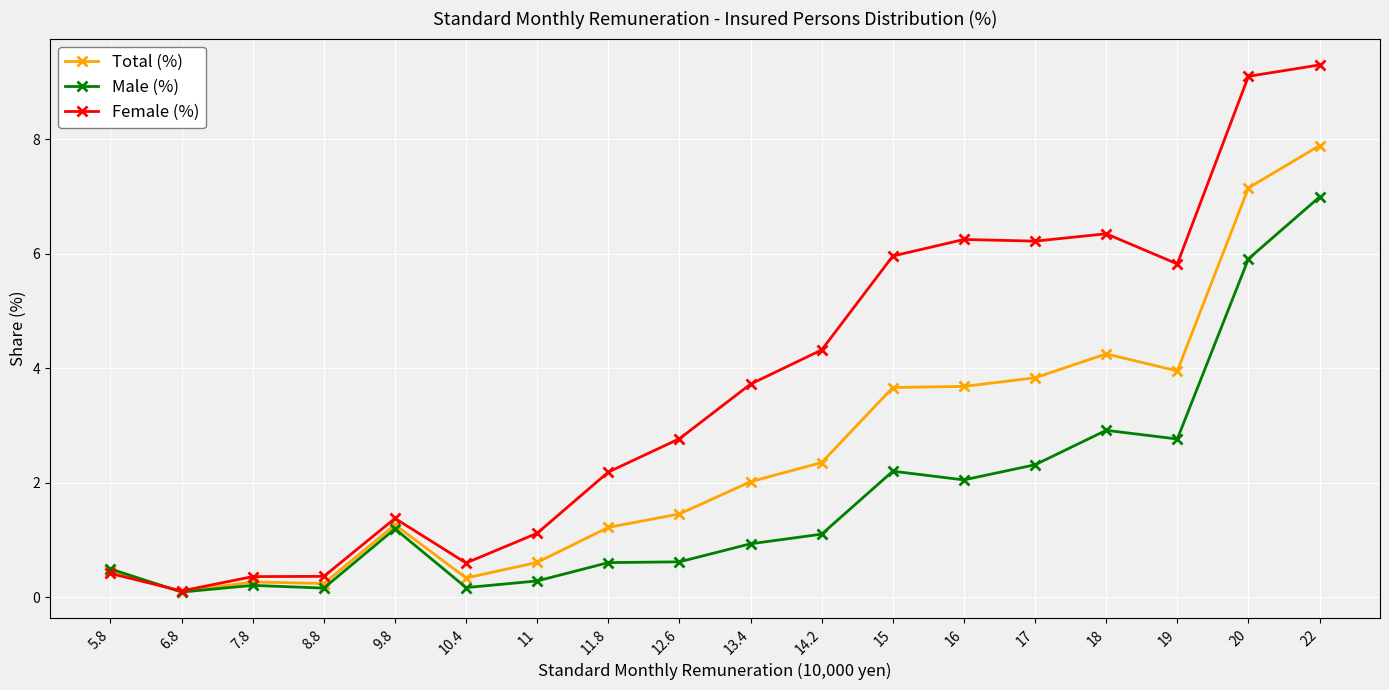

At which category does the chart reach its peak across all series?

22